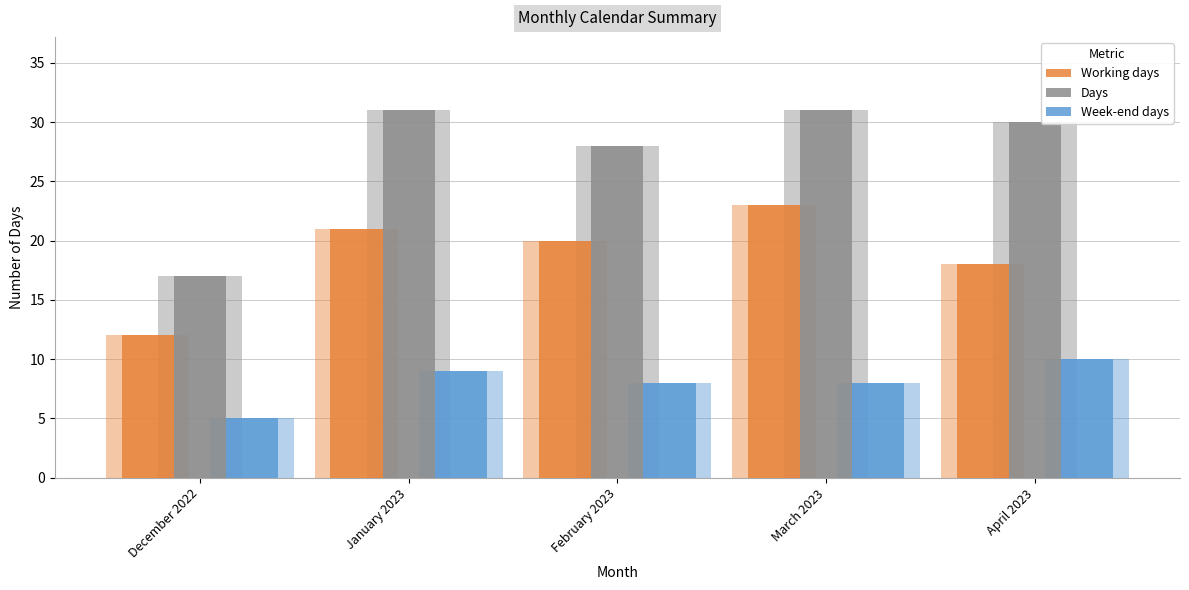

How many bars are there in total?

15